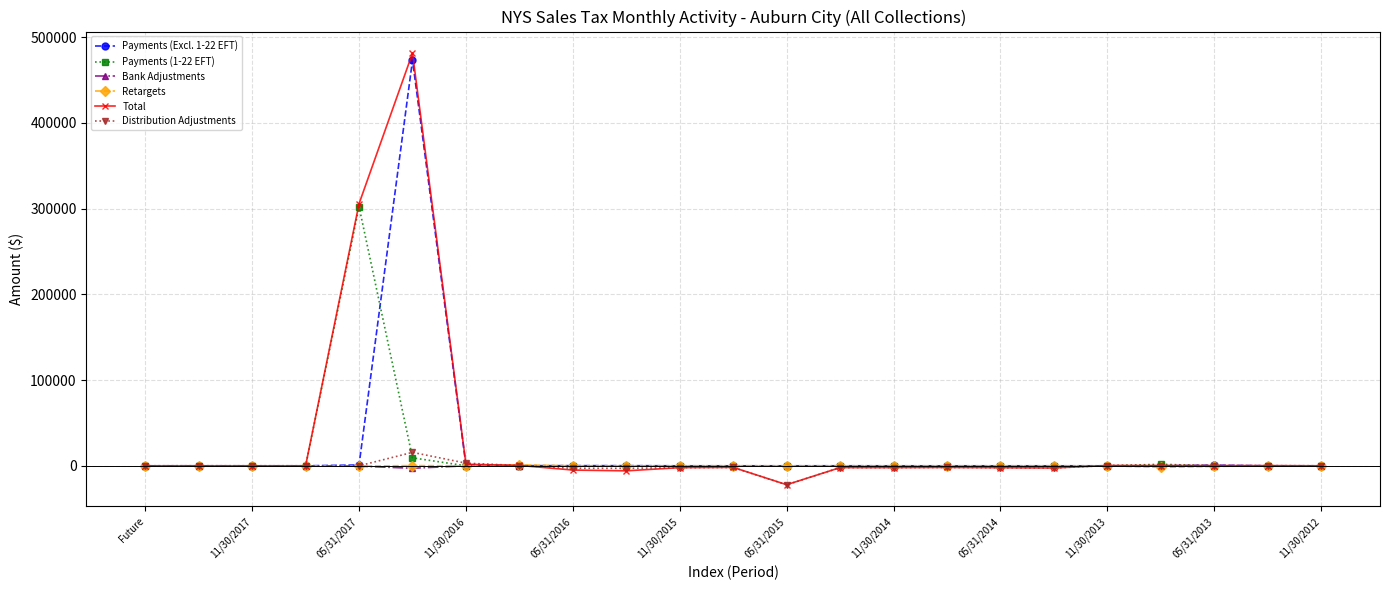

What is the difference between the second highest and minimum values in the Payments (1-22 EFT) series?

9316.5